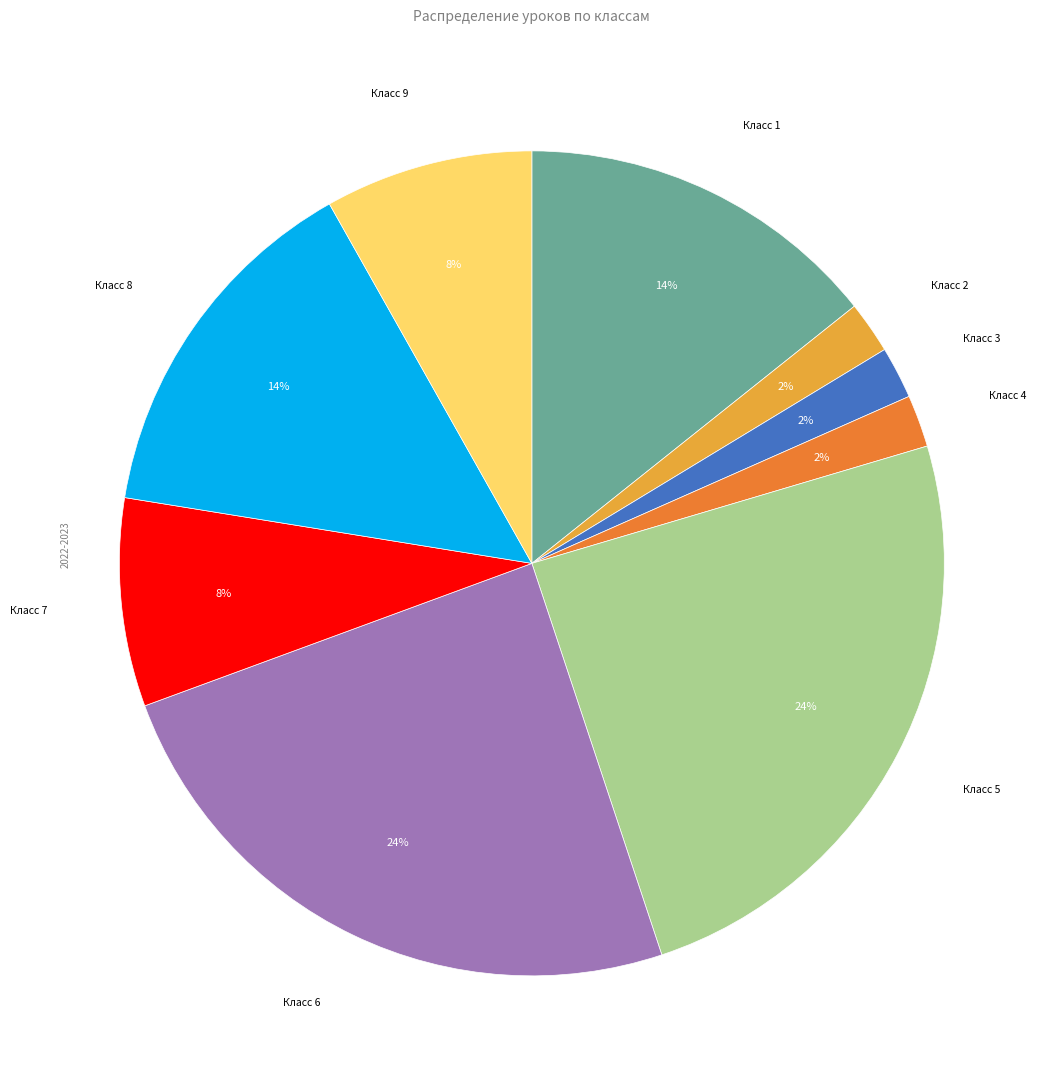

How many segments does this pie chart have?

9